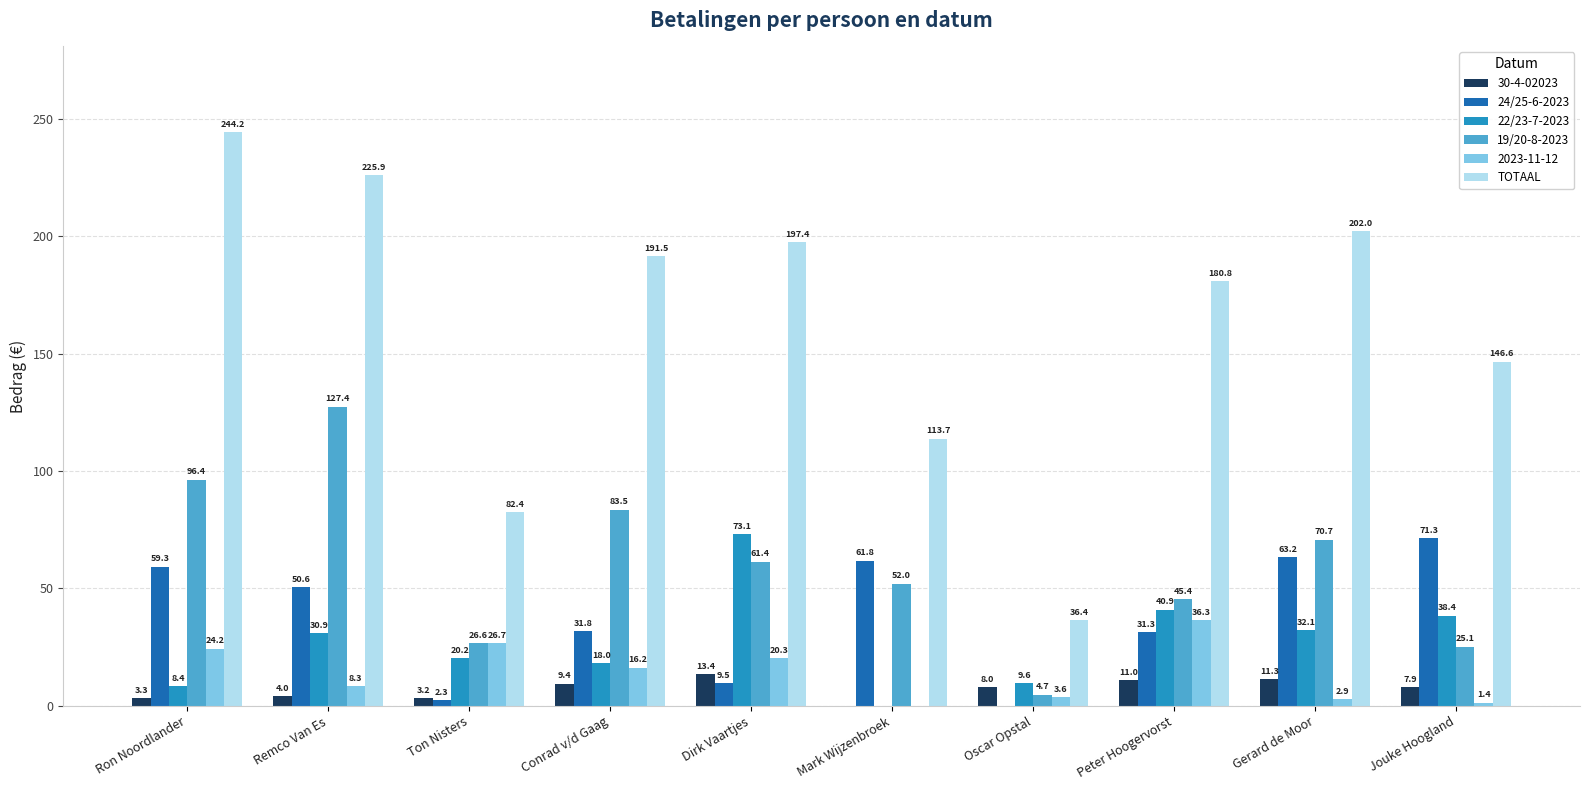

Is the value of TOTAAL at Ron Noordlander greater than the value of 22/23-7-2023 at Dirk Vaartjes?

Yes